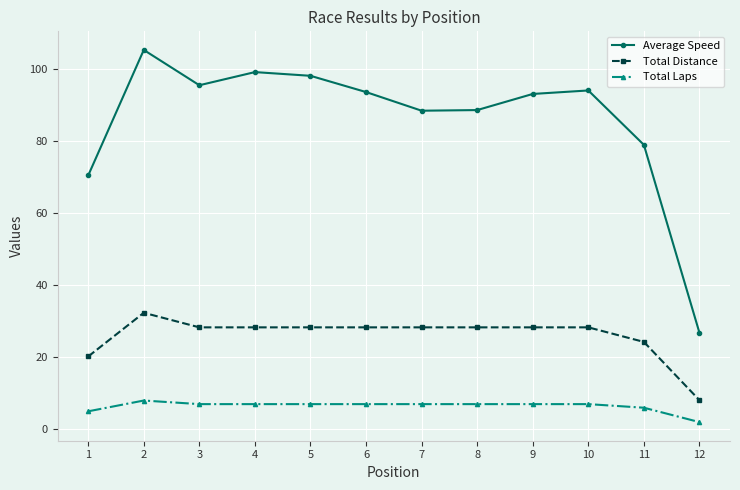

How many lines are shown in the chart?

3